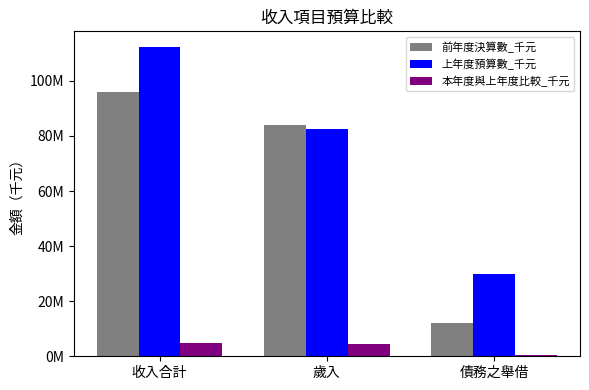

The 前年度決算數_千元 series shows 95810532 at 收入合計. True or false?

True